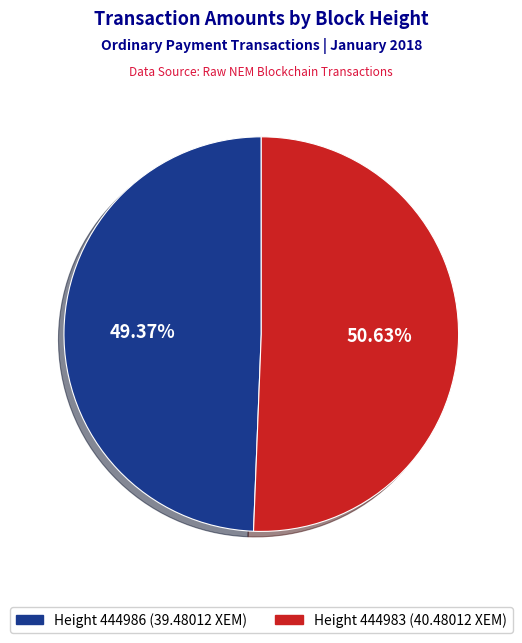

Count the number of slices in the pie.

2